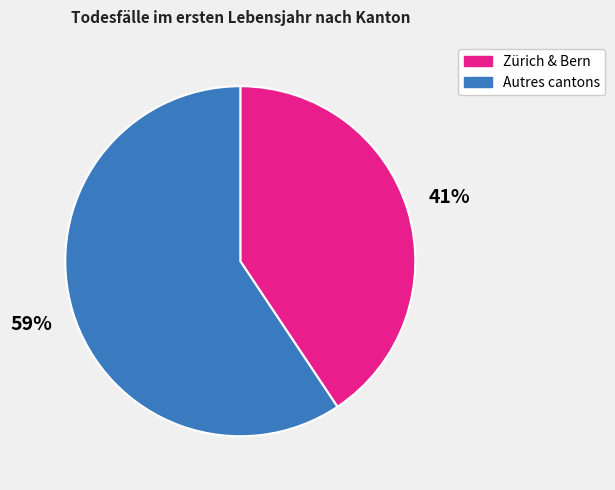

Is there a majority slice in this chart?

Yes